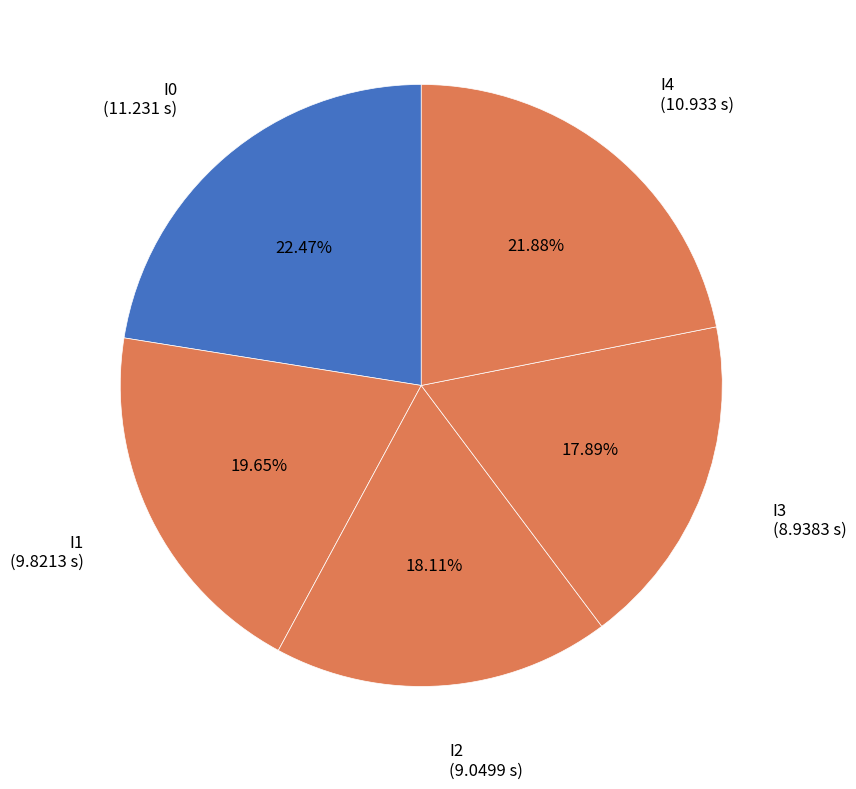

Is there any slice that represents more than half of the pie?

No